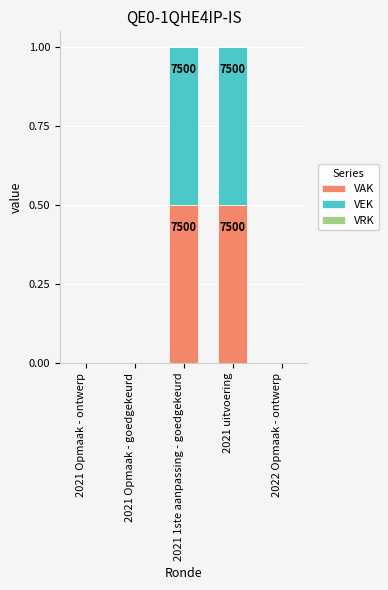

Are the bars grouped side by side (vs. stacked)?

No